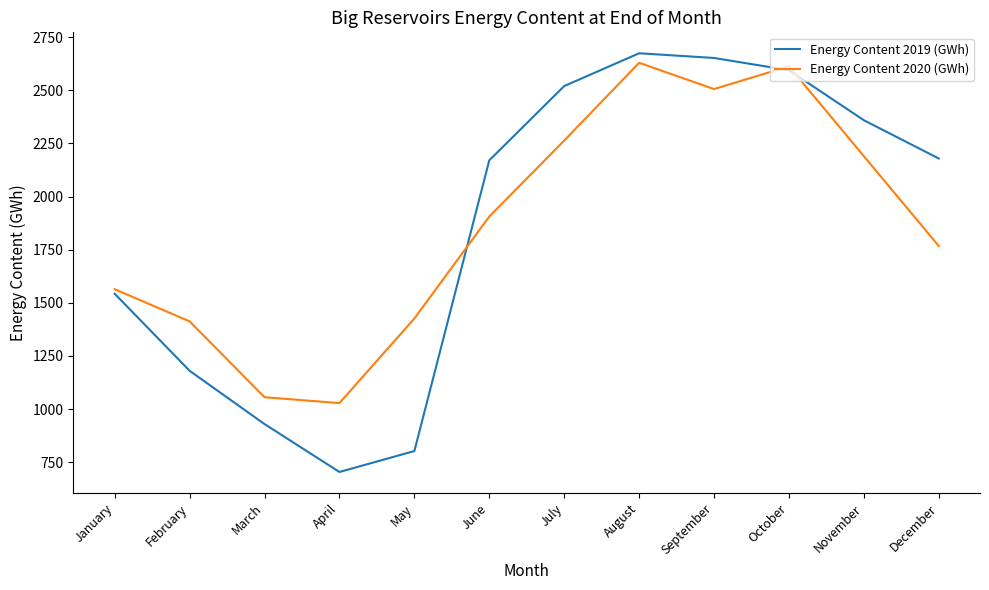

Which series changed the most between March and September?

Energy Content 2019 (GWh)